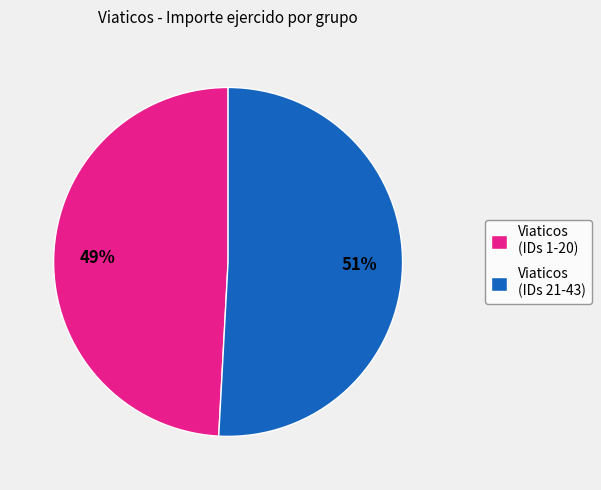

Which slice is the smallest?

Viaticos (IDs 1-20)